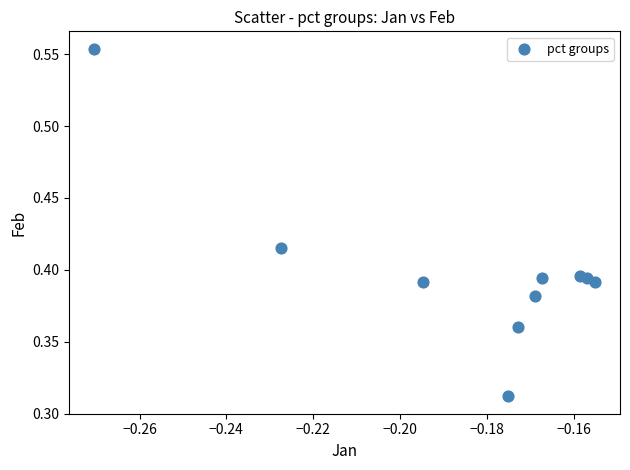

How many points are shown in the scatter plot?

10